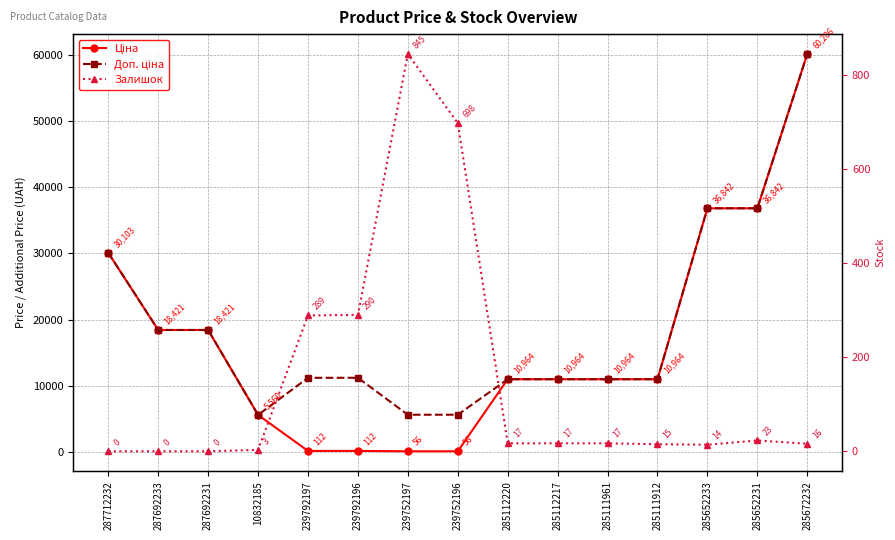

Does the chart have visible grid lines?

Yes